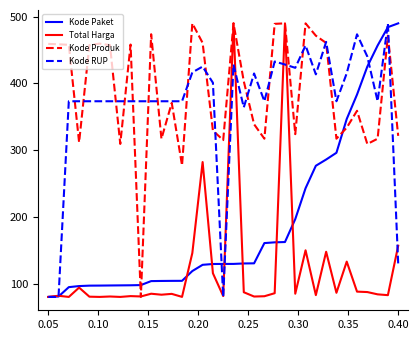

True or false: Kode Paket and Kode Produk cross at least once.

True